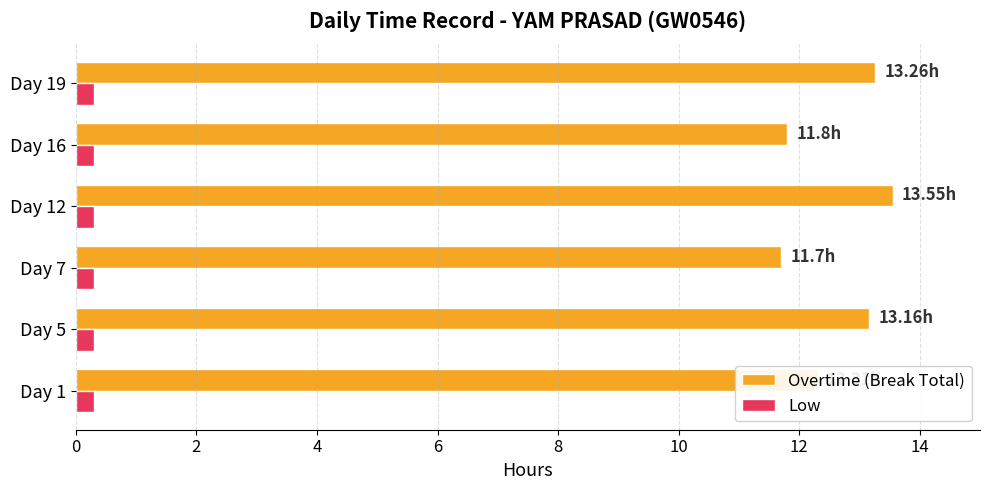

What is the difference between the second highest and minimum values in the Overtime (Break Total) series?

1.6